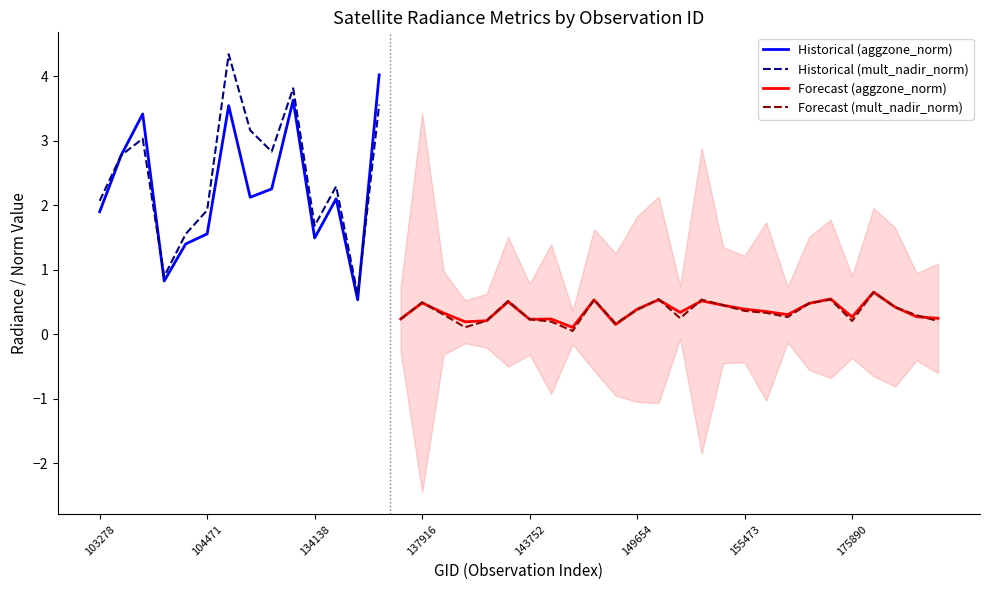

What is the highest value of the Historical (mult_nadir_norm) series?

4.3